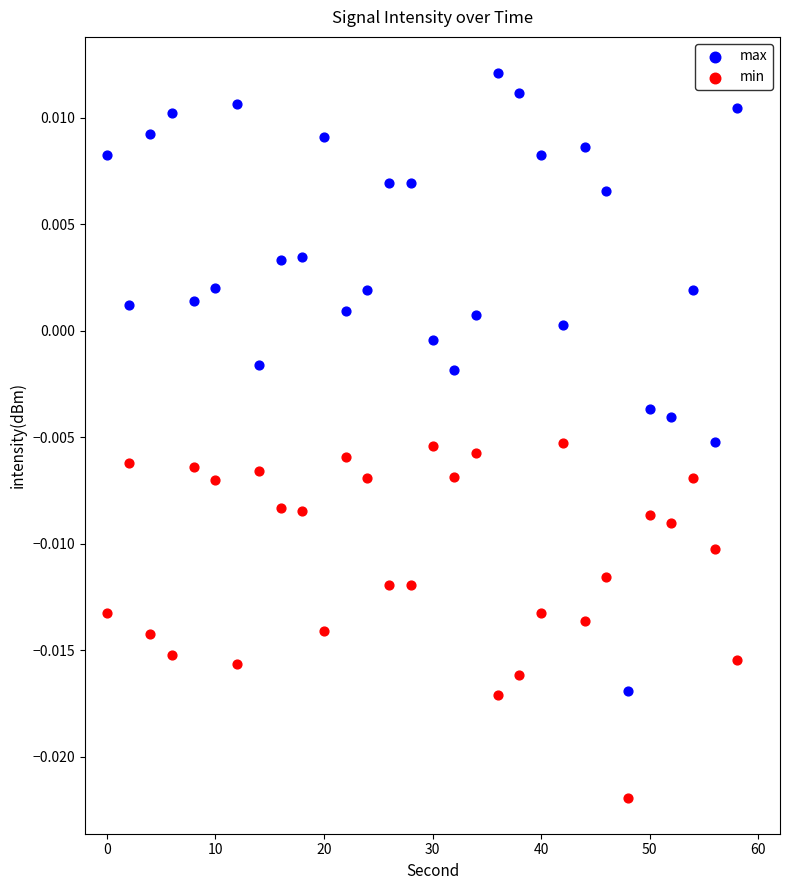

Which series reaches the maximum Y coordinate?

max